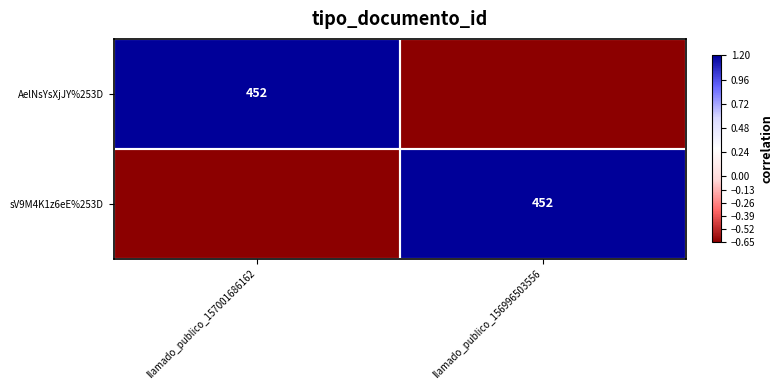

What is the approximate value of sV9M4K1z6eE%253D at llamado_publico_156996503556?

1.2